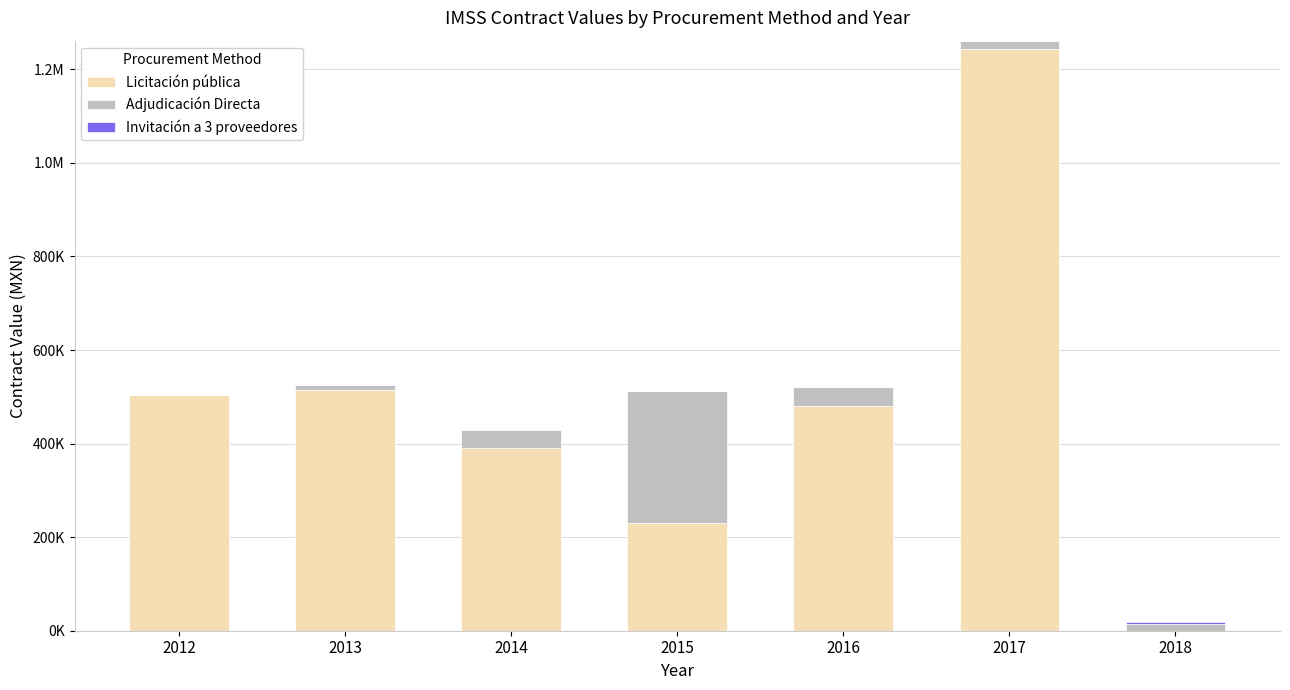

Does the chart contain stacked bars?

Yes